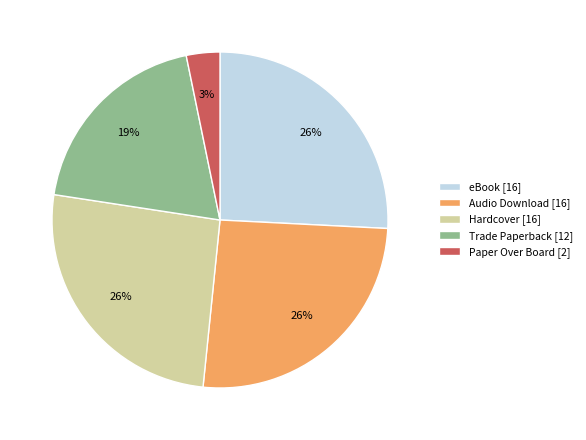

What is the smallest slice in the pie chart?

Paper Over Board [2]